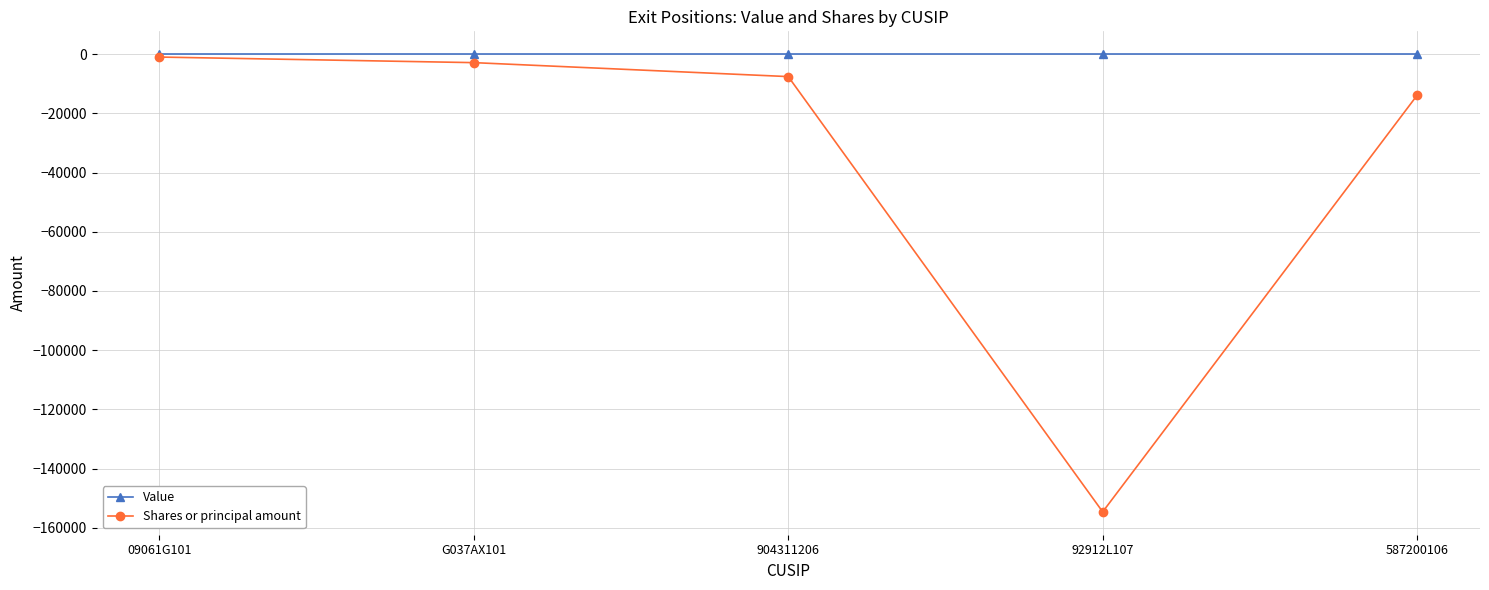

How many interior local valleys does the Shares or principal amount series have?

1